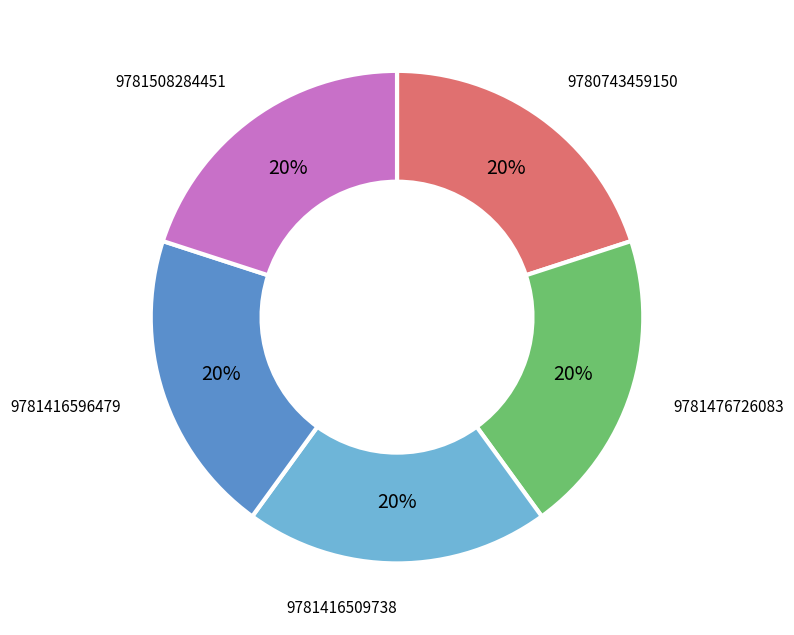

How many slices are in this pie chart?

5